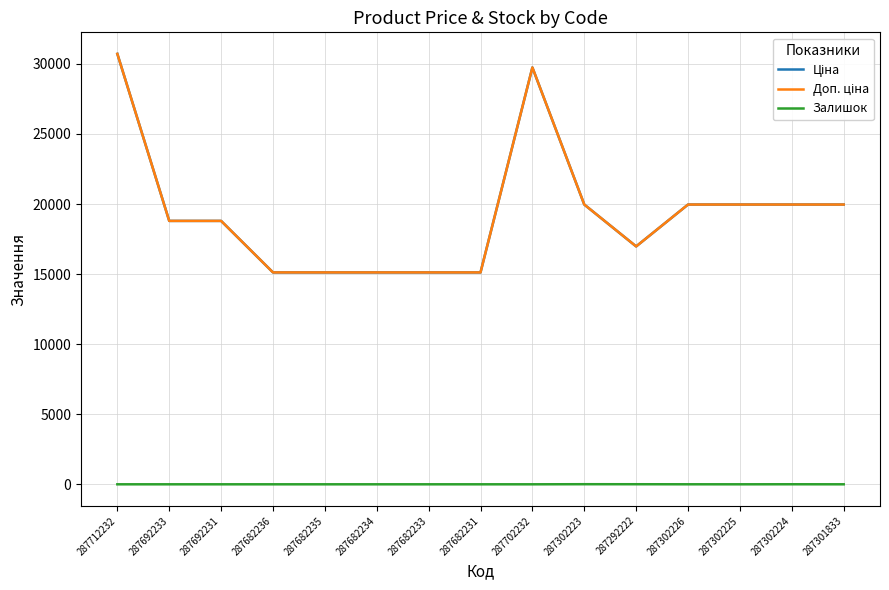

How many lines are shown in the chart?

3